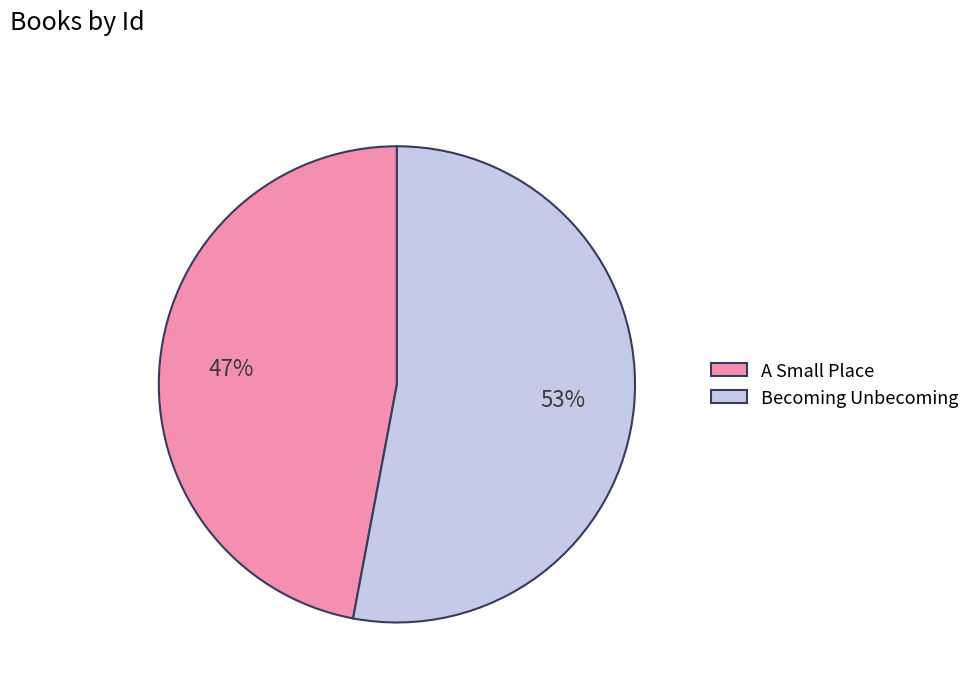

Which has a higher value, A Small Place or Becoming Unbecoming?

Becoming Unbecoming